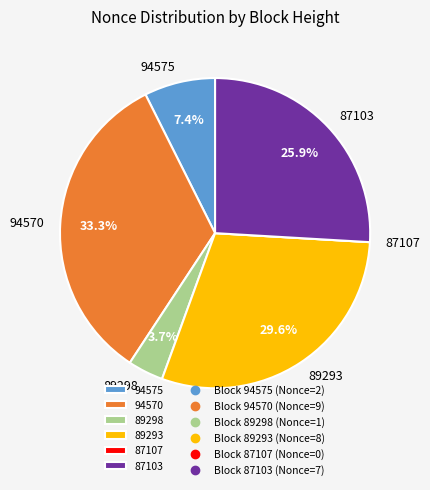

True or false: 94575 accounts for 7% of the total.

True